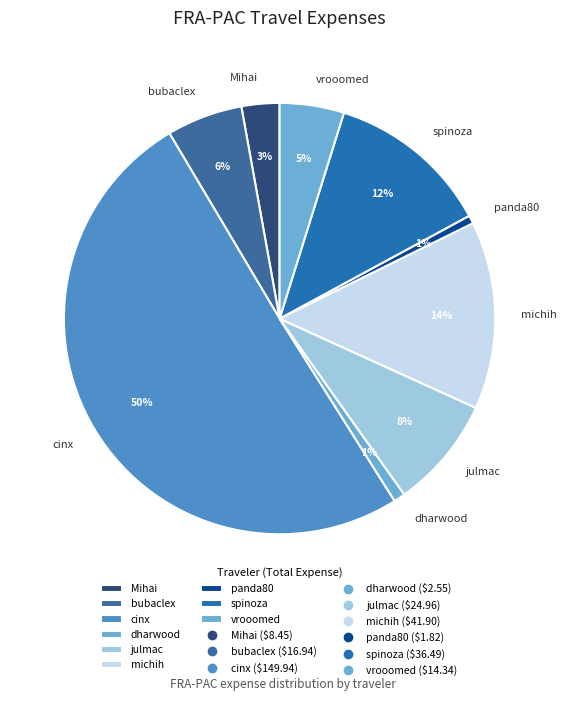

Combined, do vrooomed and bubaclex account for over 50%?

No